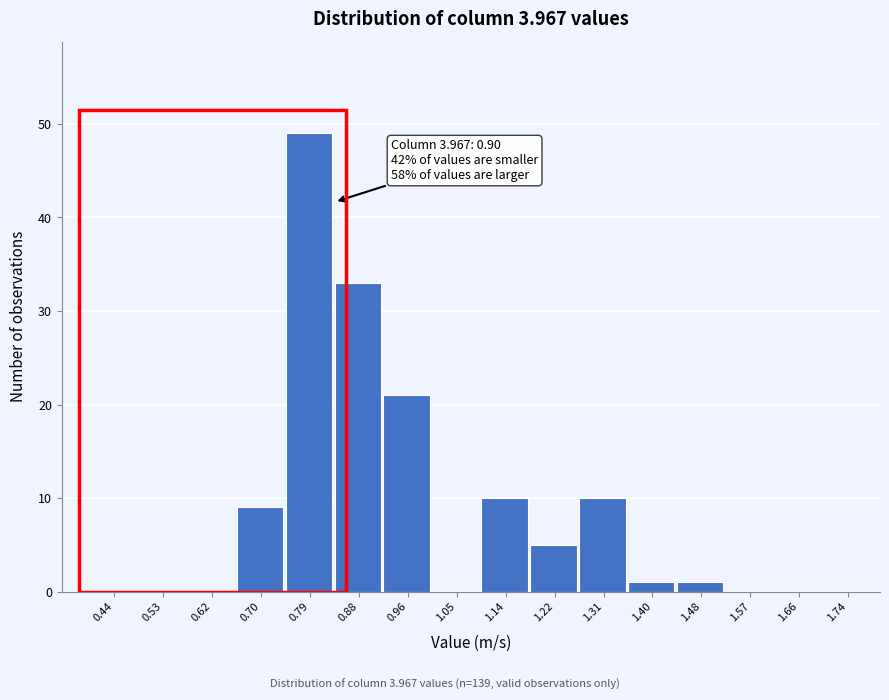

Which range on the x-axis has the tallest bar?

0.75 to 0.83